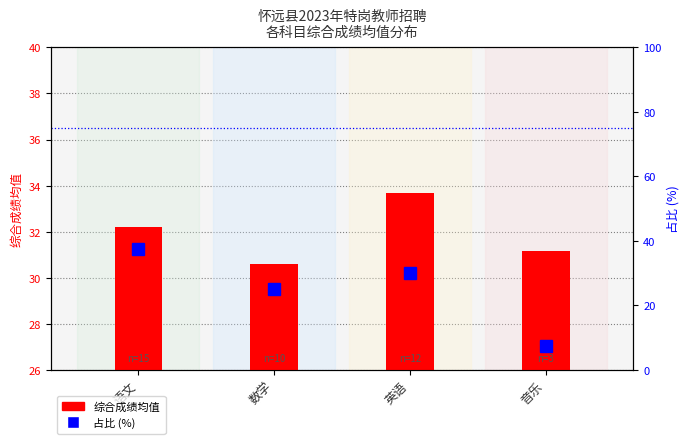

What position from the left is 语文?

1